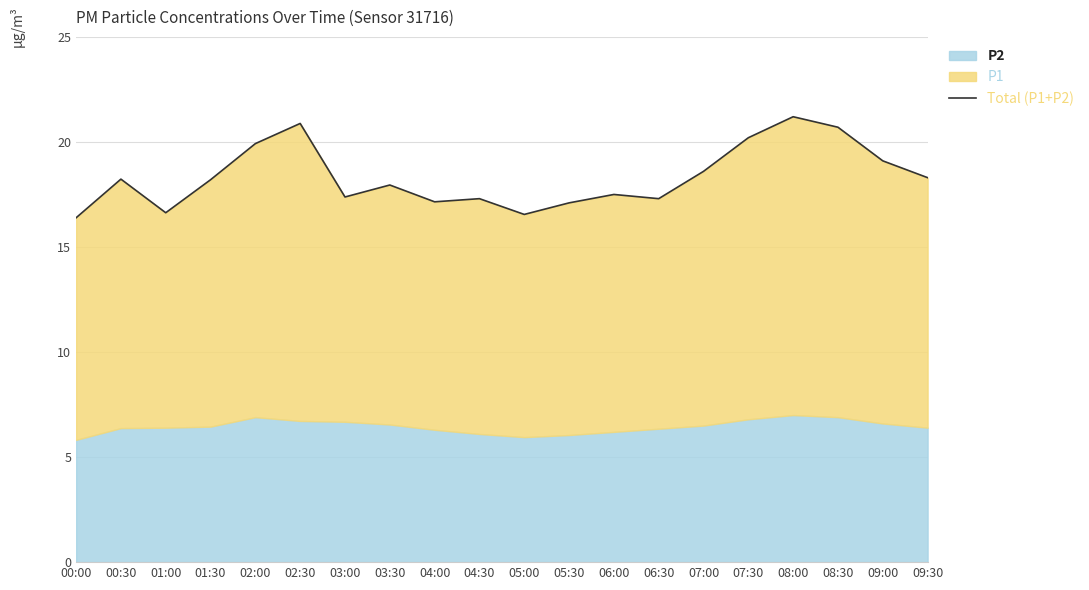

True or false: there are more than 0 points higher than both neighbors.

True